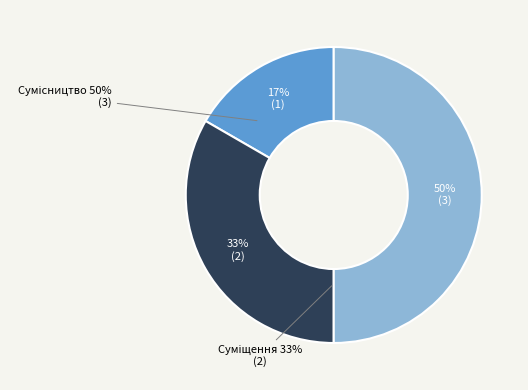

Is there any slice that represents more than half of the pie?

No